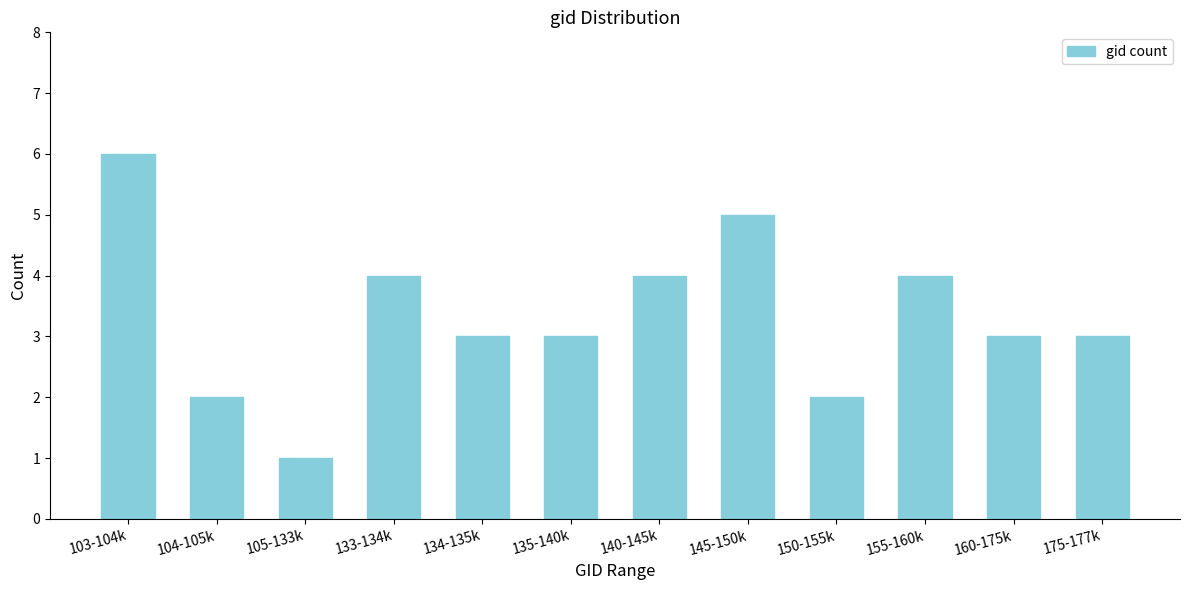

Reading right to left, transcribe all the data shown in this chart.

175-177k=3	160-175k=3	155-160k=4	150-155k=2	145-150k=5	140-145k=4	135-140k=3	134-135k=3	133-134k=4	105-133k=1	104-105k=2	103-104k=6